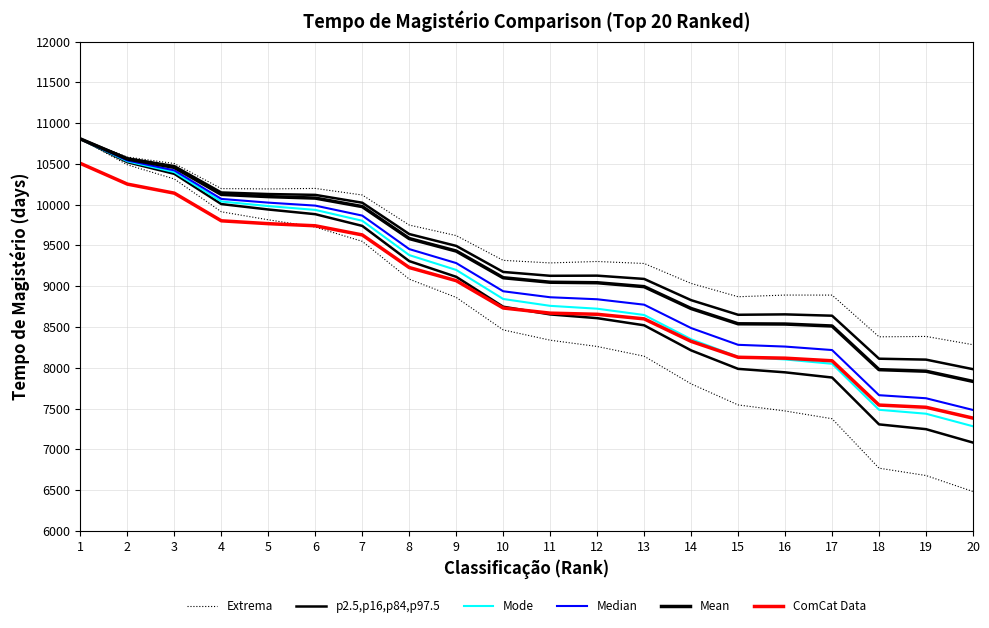

How many data points in Extrema are less than 9317?

10